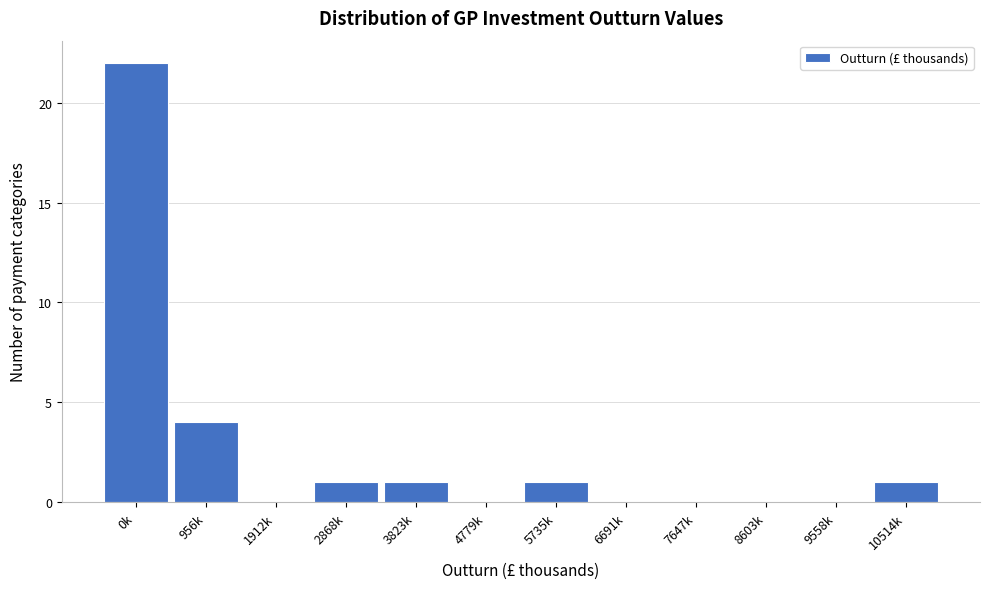

Reading left to right, what are all the values shown in this chart?

0k=22	956k=4	1912k=0	2868k=1	3823k=1	4779k=0	5735k=1	6691k=0	7647k=0	8603k=0	9558k=0	10514k=1